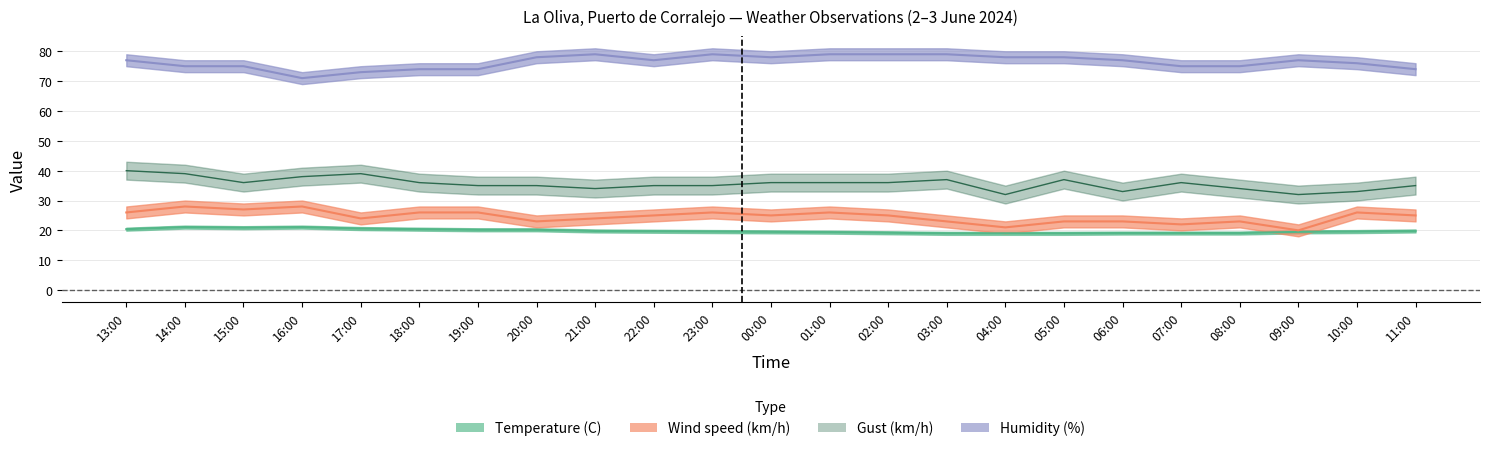

Reading left to right, what are all the values shown in this chart?

Temperature (C): 20.4	21.1	20.9	21.1	20.6	20.4	20.2	20.2	19.8	19.7	19.6	19.5	19.4	19.2	19.0	19.0	19.0	19.1	19.1	19.1	19.5	19.6	19.8
Wind speed (km/h): 26.0	28.0	27.0	28.0	24.0	26.0	26.0	23.0	24.0	25.0	26.0	25.0	26.0	25.0	23.0	21.0	23.0	23.0	22.0	23.0	20.0	26.0	25.0
Humidity (%): 77.0	75.0	75.0	71.0	73.0	74.0	74.0	78.0	79.0	77.0	79.0	78.0	79.0	79.0	79.0	78.0	78.0	77.0	75.0	75.0	77.0	76.0	74.0
Gust (km/h): 40.0	39.0	36.0	38.0	39.0	36.0	35.0	35.0	34.0	35.0	35.0	36.0	36.0	36.0	37.0	32.0	37.0	33.0	36.0	34.0	32.0	33.0	35.0